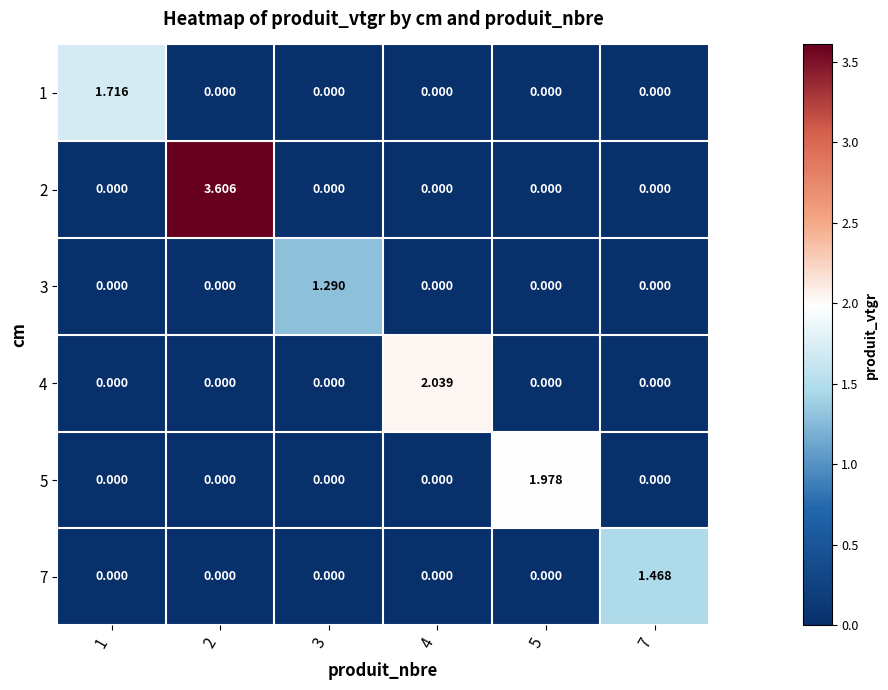

Is the value of 1 at 5 greater than the value of 4 at 4?

No